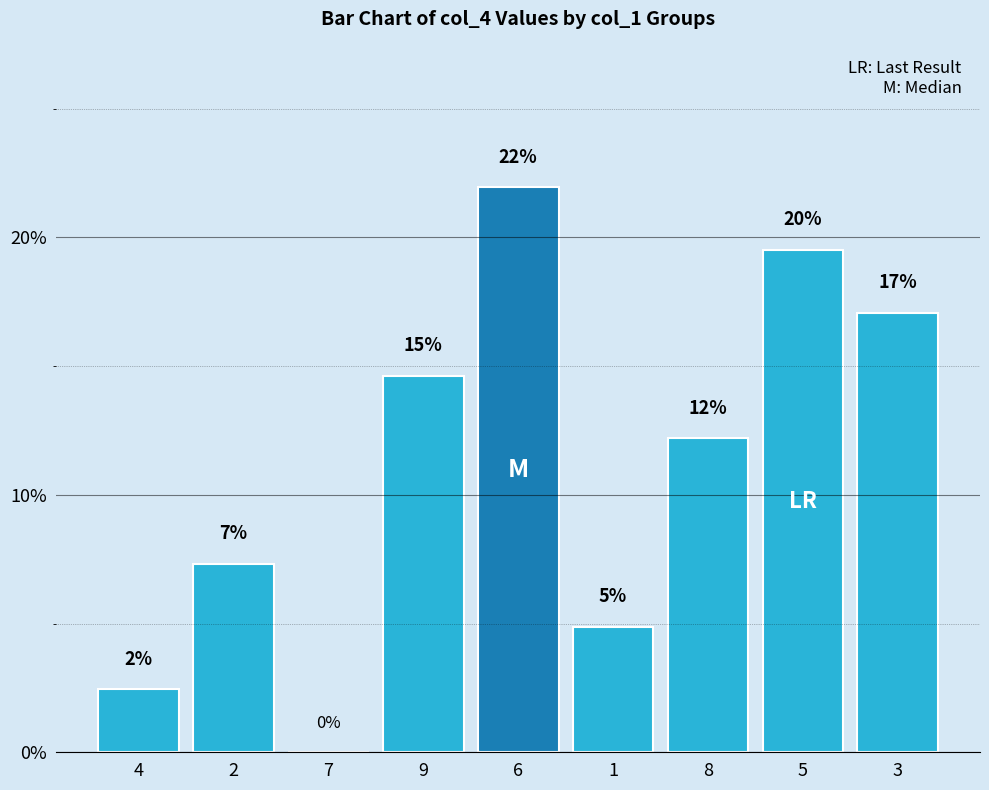

Are the bars horizontal?

No